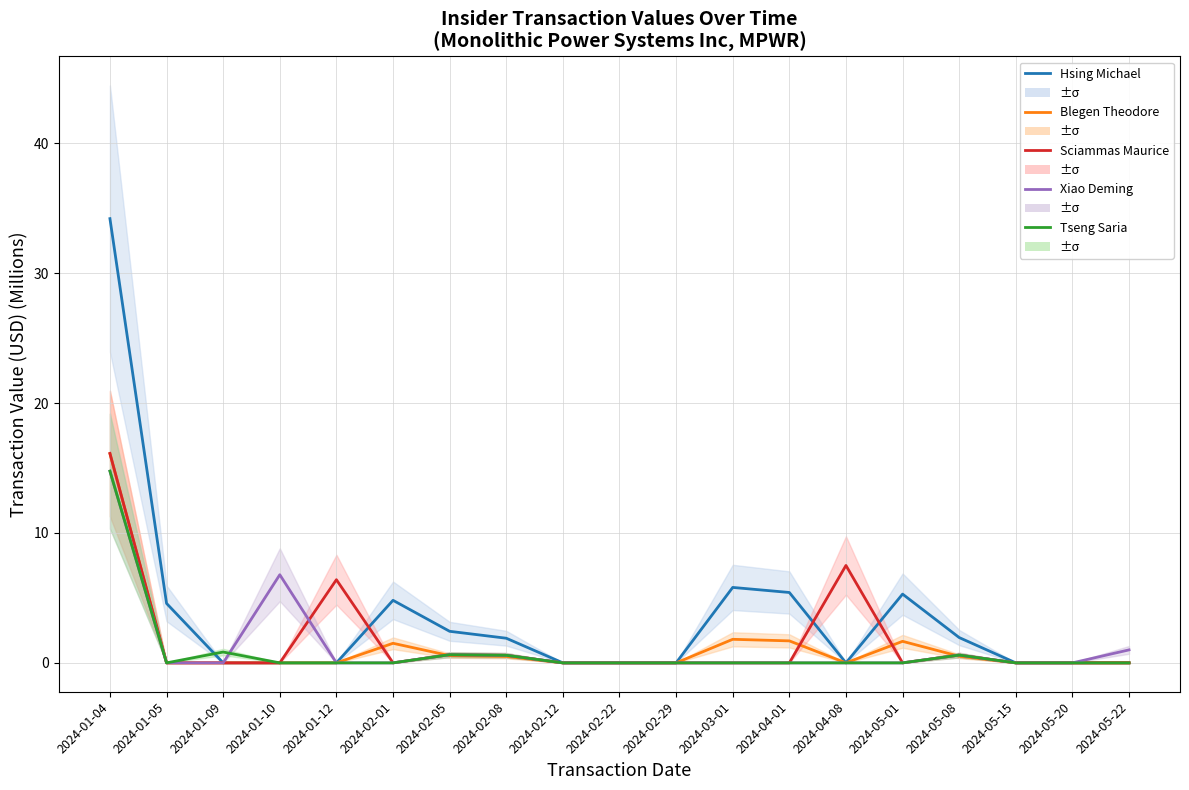

What are all the series names shown in the legend?

Hsing Michael, Blegen Theodore, Sciammas Maurice, Xiao Deming, Tseng Saria